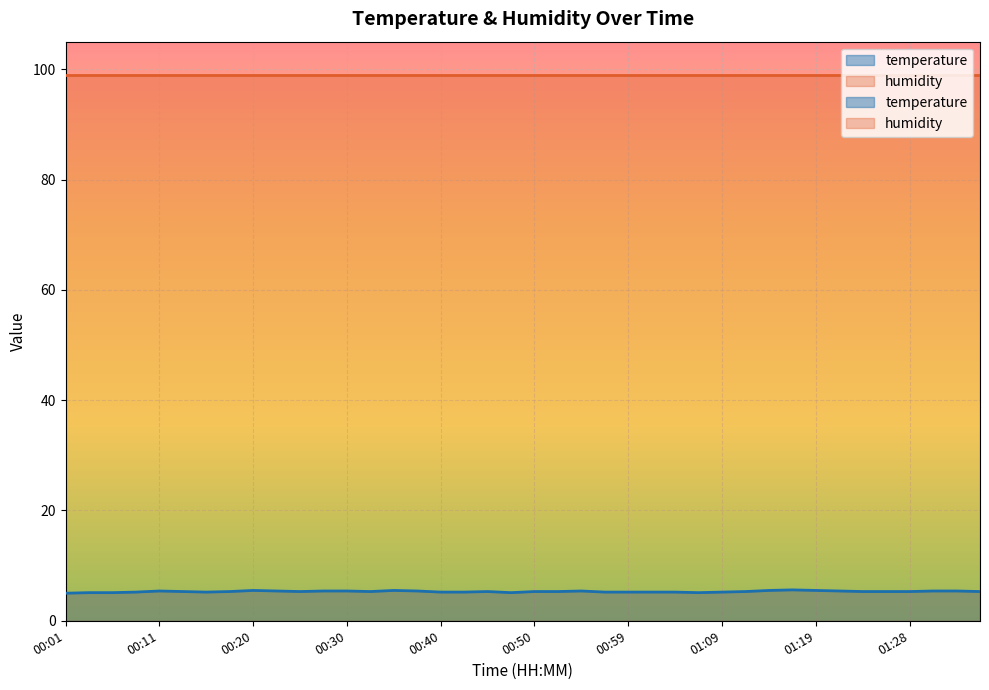

What value does the data have at 01:28?

5.3